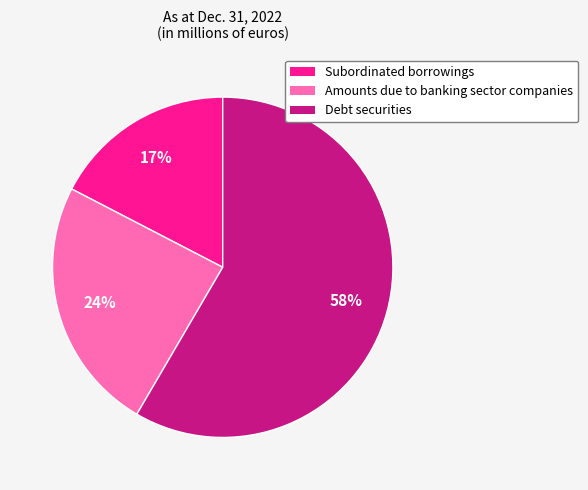

What is the smallest slice in the pie chart?

Subordinated borrowings